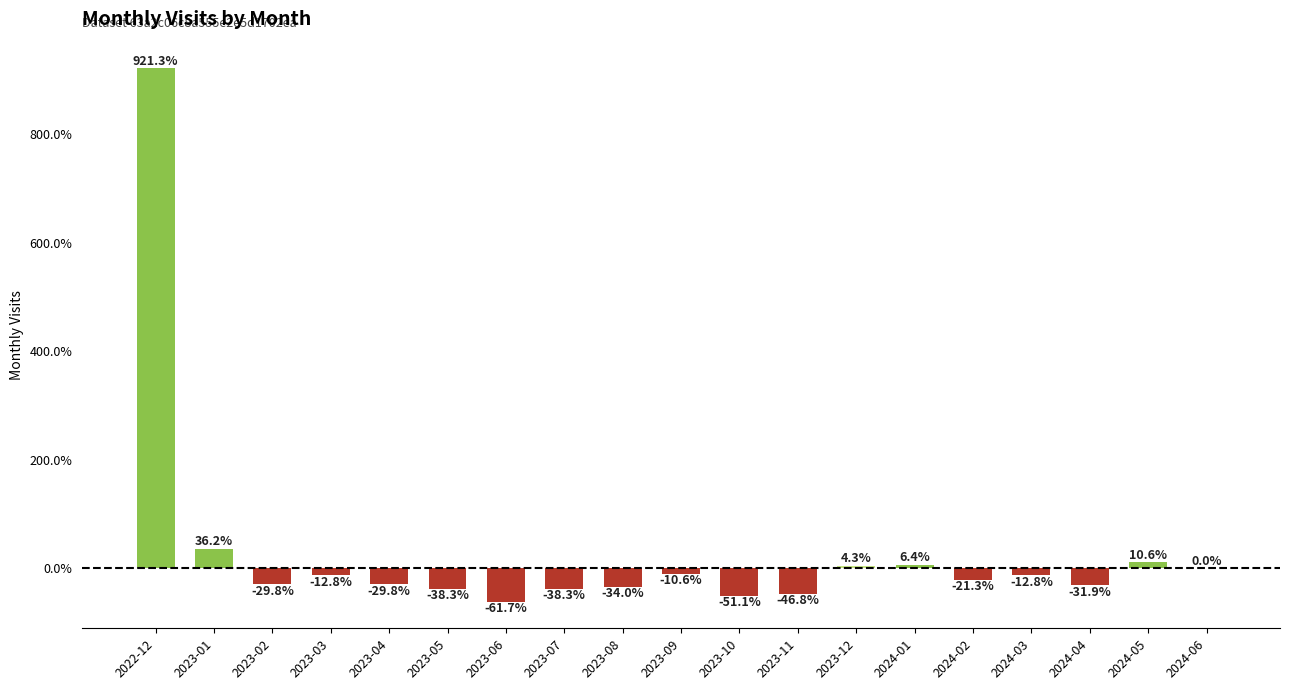

Which category has the highest value across all series?

2022-12